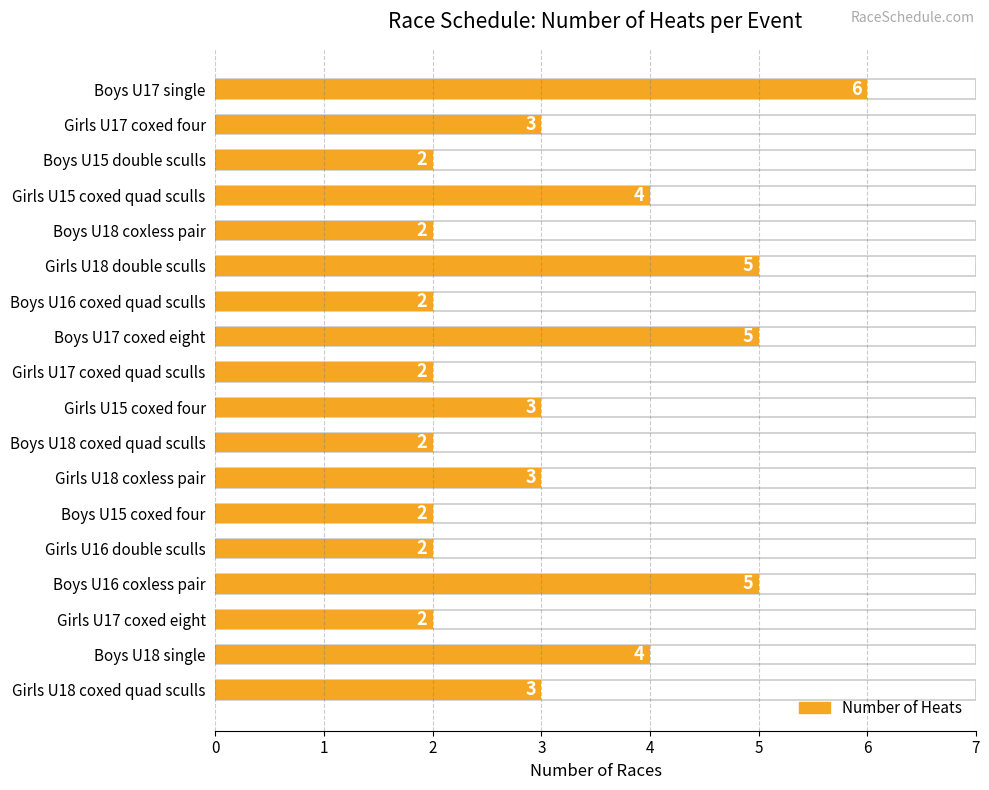

What is the value of the 11th bar from the left?

2